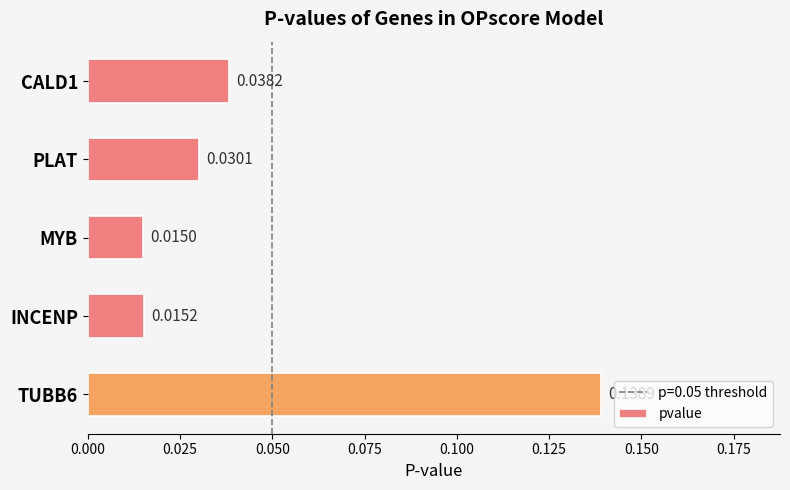

Are the bars grouped side by side (vs. stacked)?

No